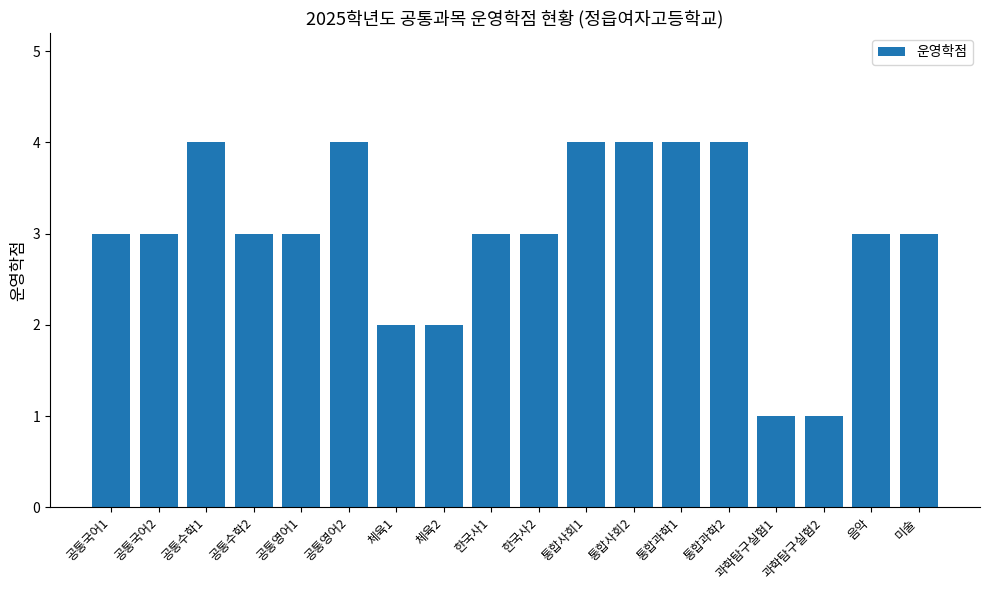

How many values are between 3 and 4?

14